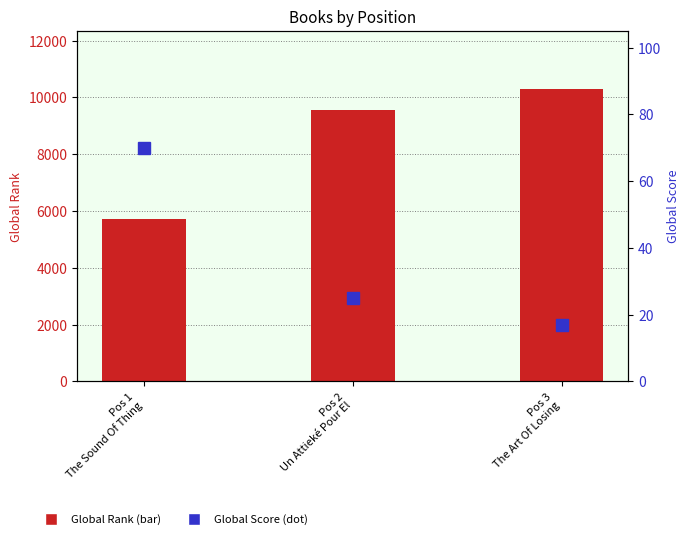

At Pos 3
The Art Of Losing, list the series in order from smallest to largest.

Global Score, Global Rank